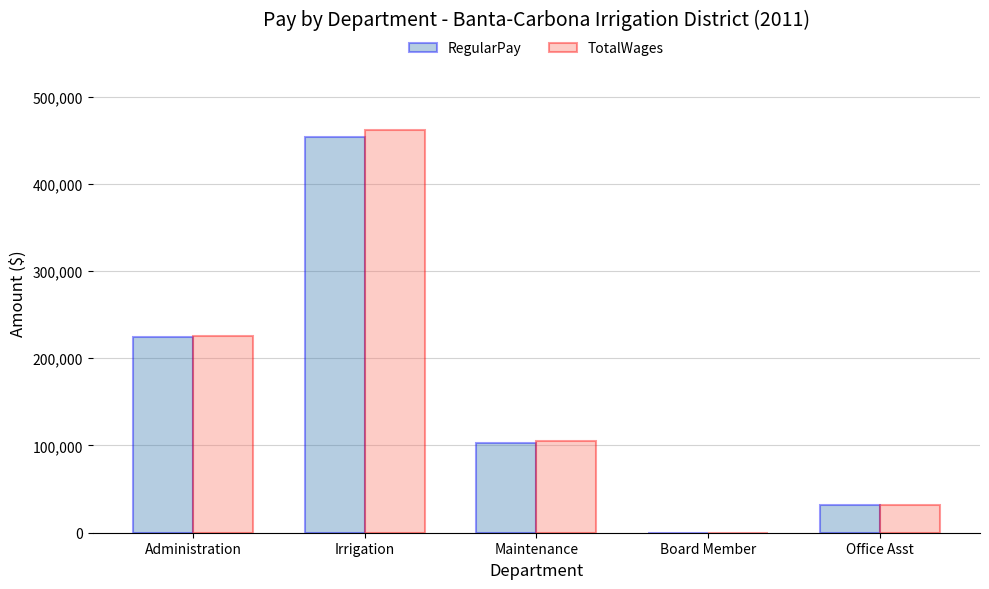

What is the maximum value for TotalWages?

462044